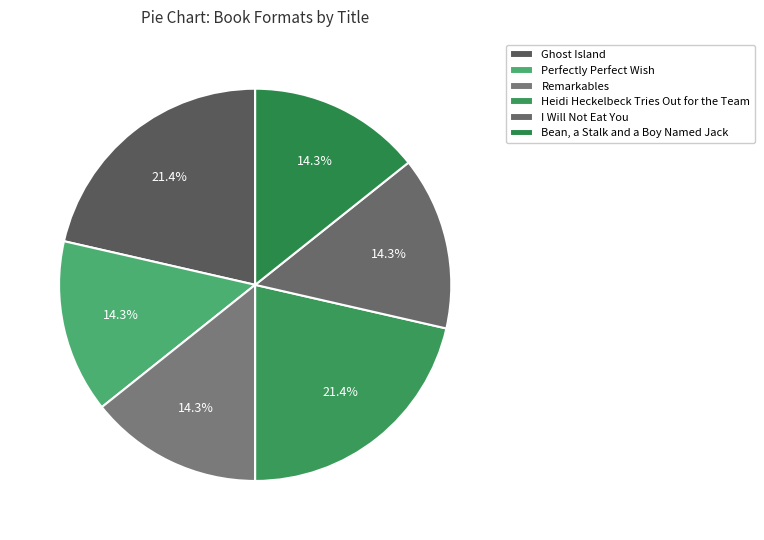

What is the total percentage of Remarkables and Ghost Island?

35.7%